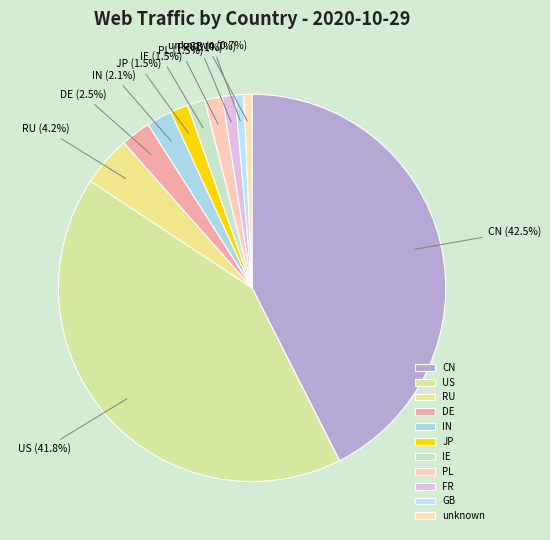

Which has a higher value, JP or DE?

DE